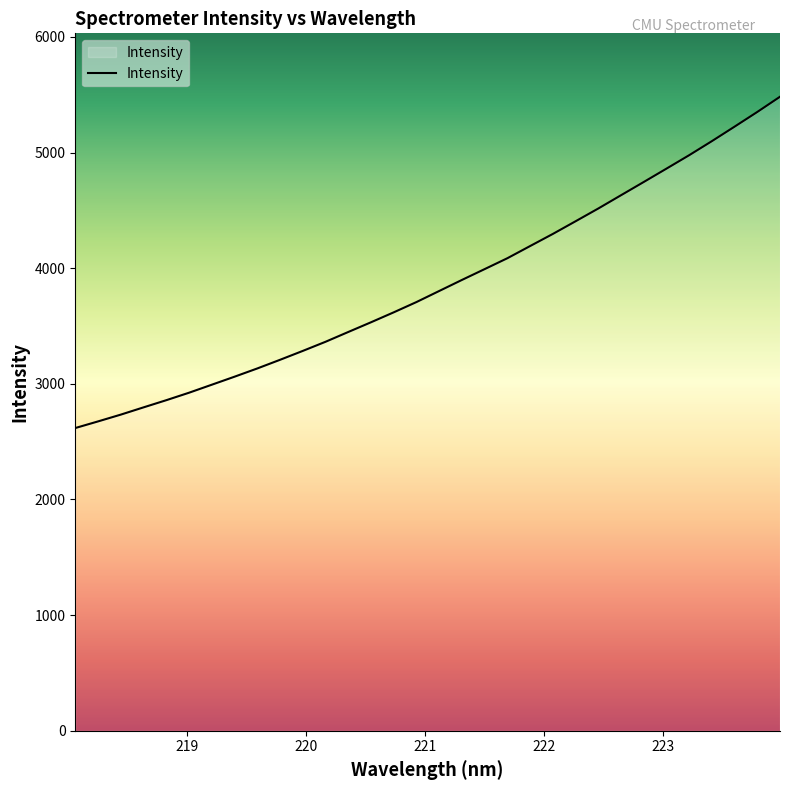

What is the greatest value displayed?

5482.9